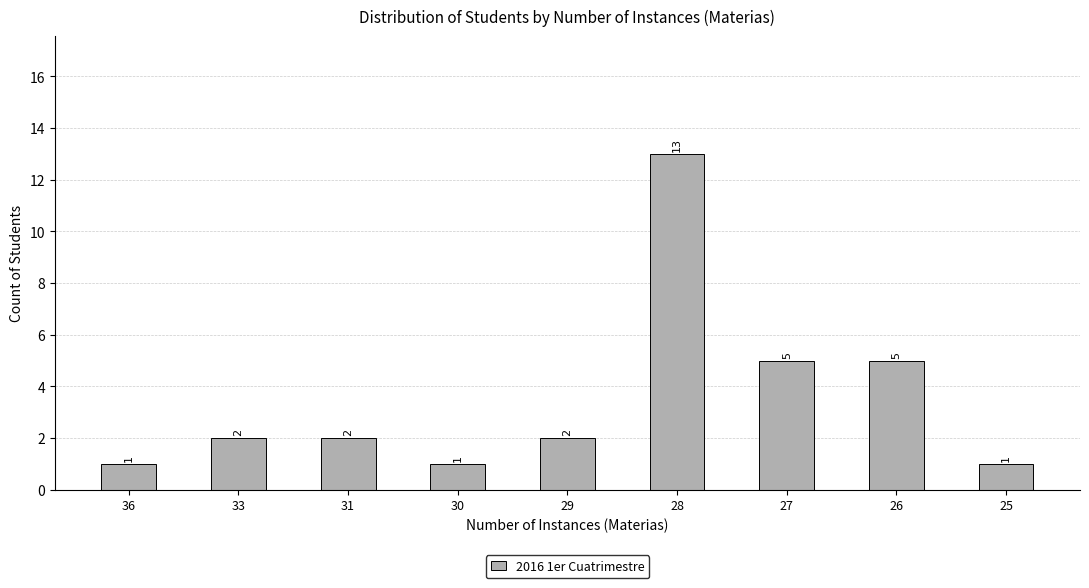

Reading right to left, what are all the values shown in this chart?

1	5	5	13	2	1	2	2	1